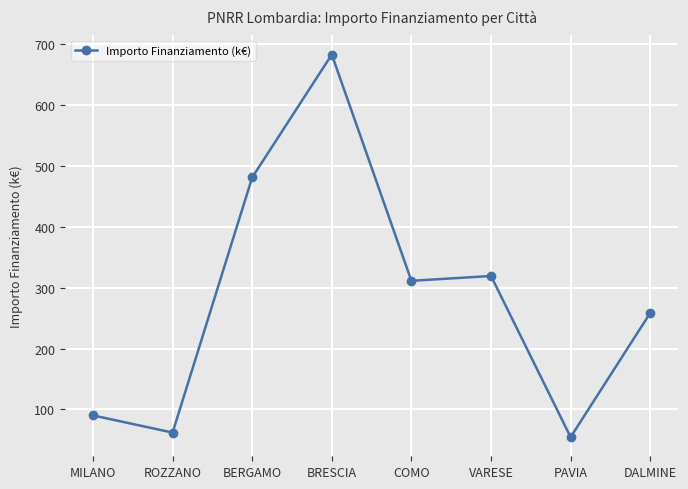

At which category does the chart reach its peak across all series?

BRESCIA